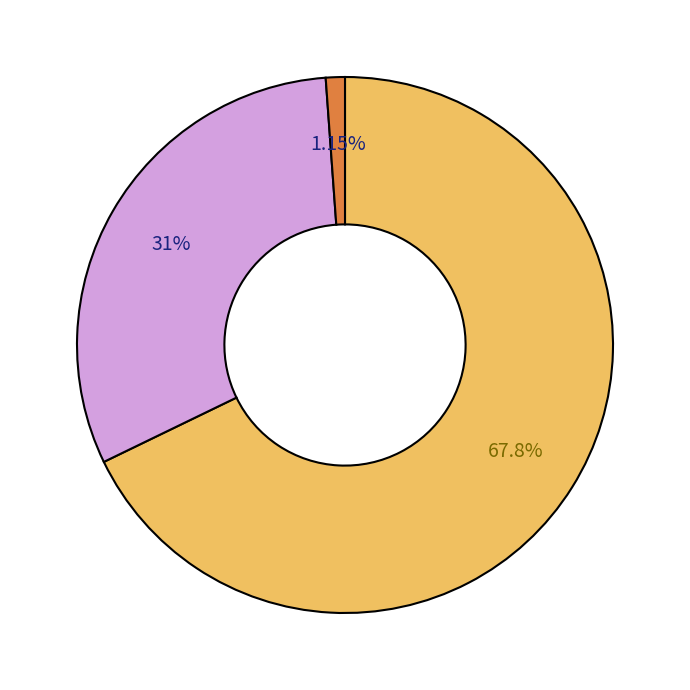

Does any single category account for the majority?

Yes